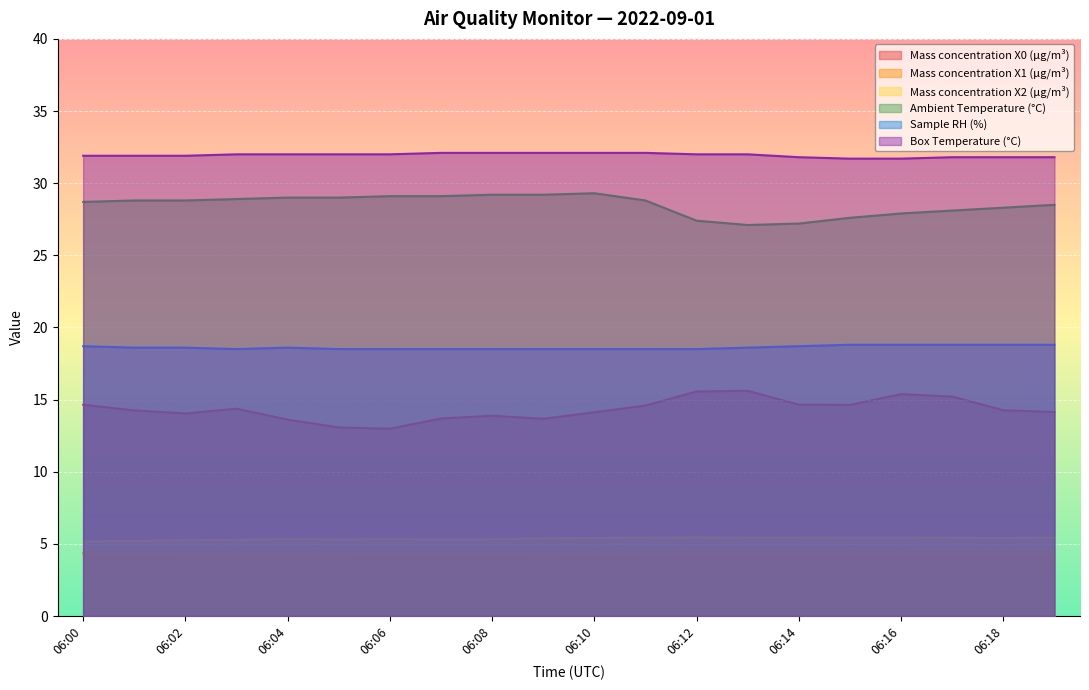

What is the minimum value shown in the chart?

4.3